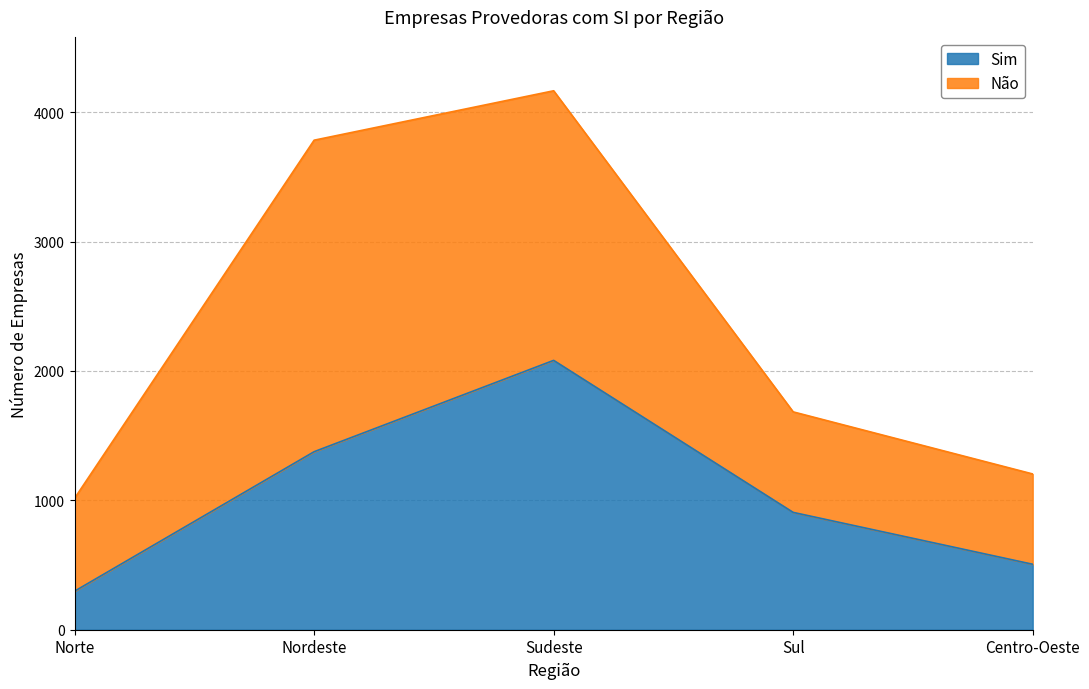

What is the difference between the maximum and minimum values?

1784